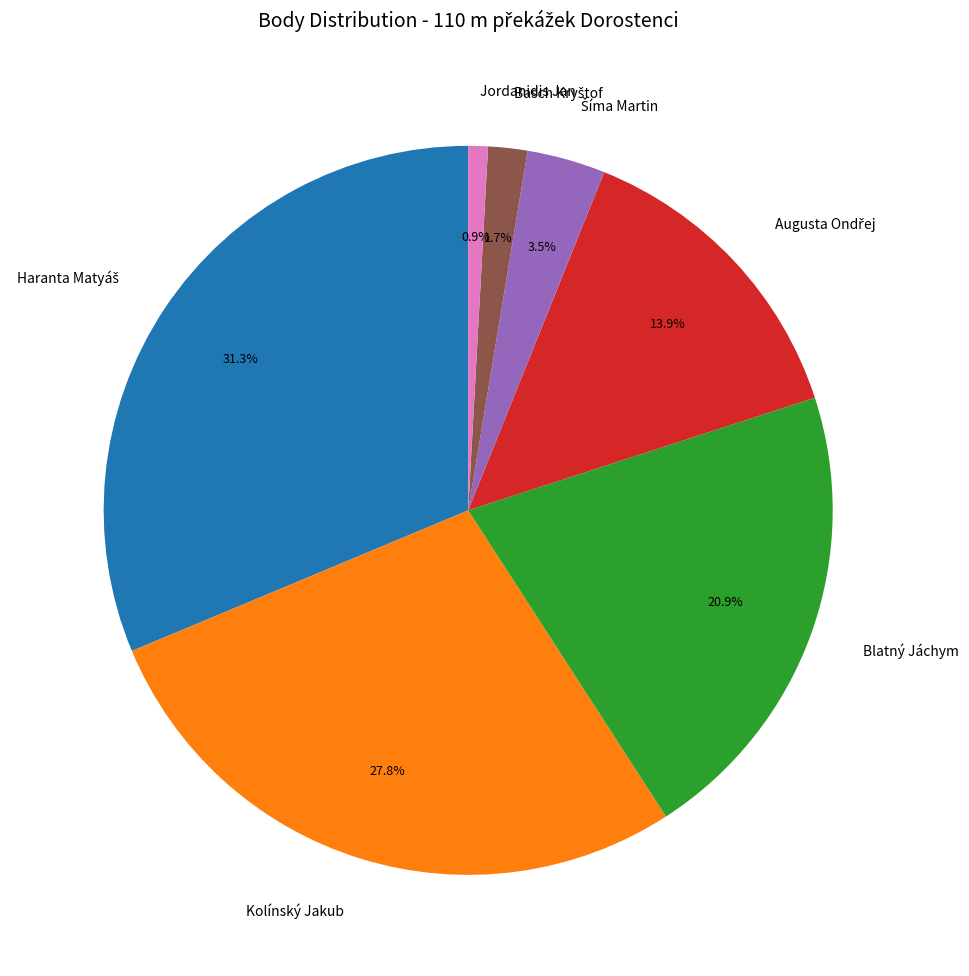

Does Jordanidis Jan represent more than half of the total?

No